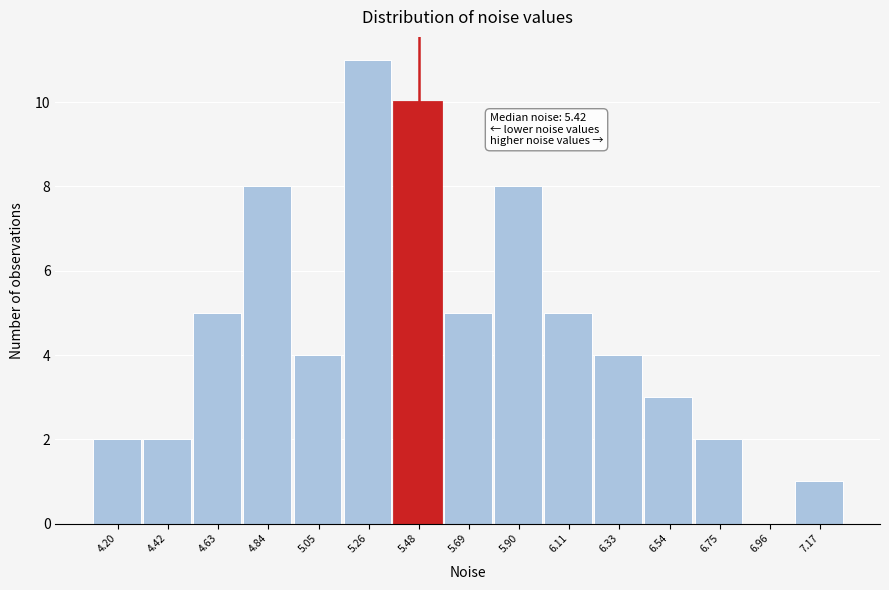

Over which range of the x-axis is the bar tallest?

5.15 to 5.35